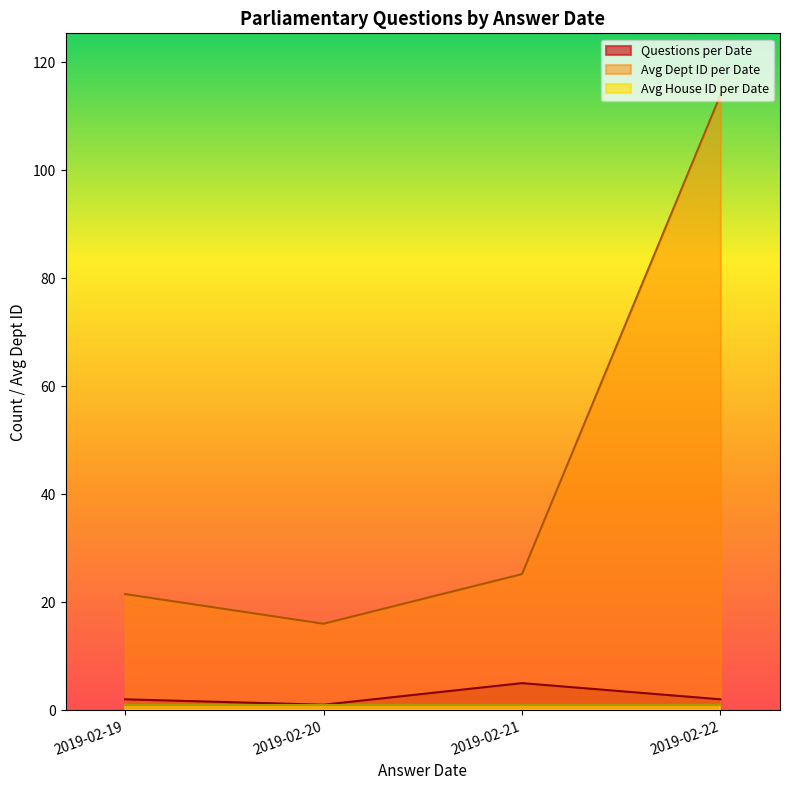

True or false: Avg Dept ID per Date and Questions per Date cross at least once.

False